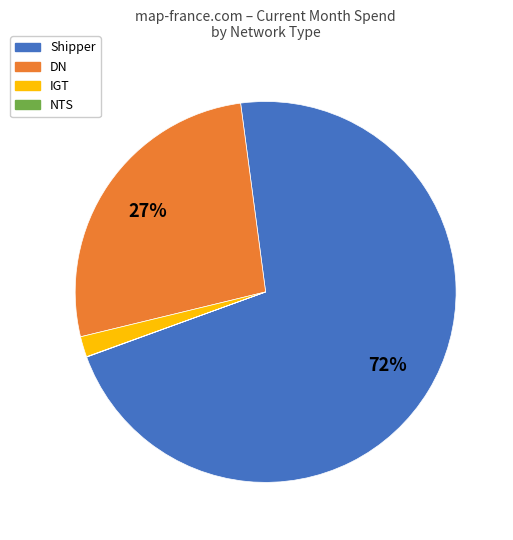

To the nearest percent, what percentage of the pie is DN?

27%